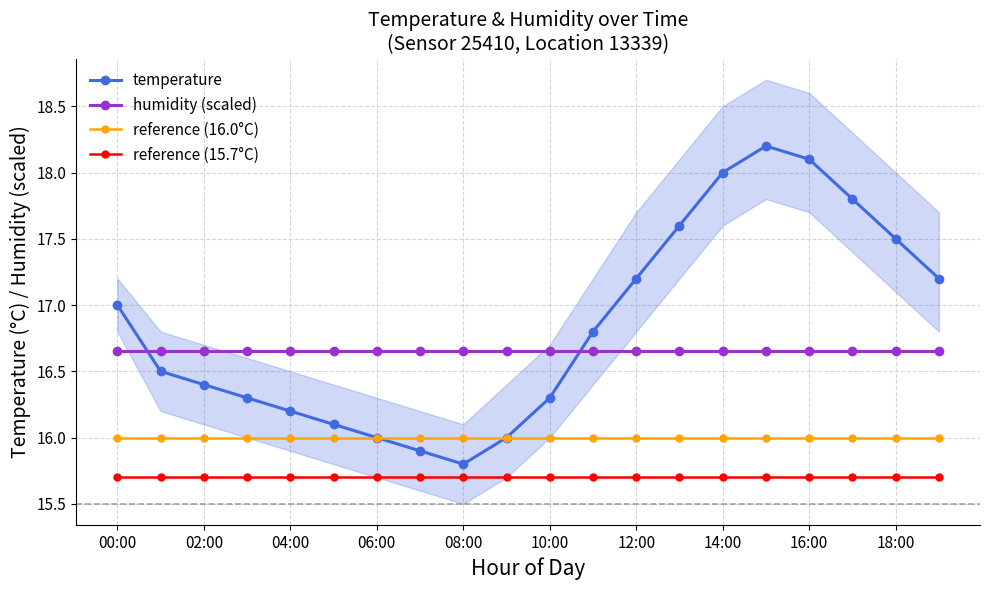

At which category does temperature reach its first local valley?

08:00